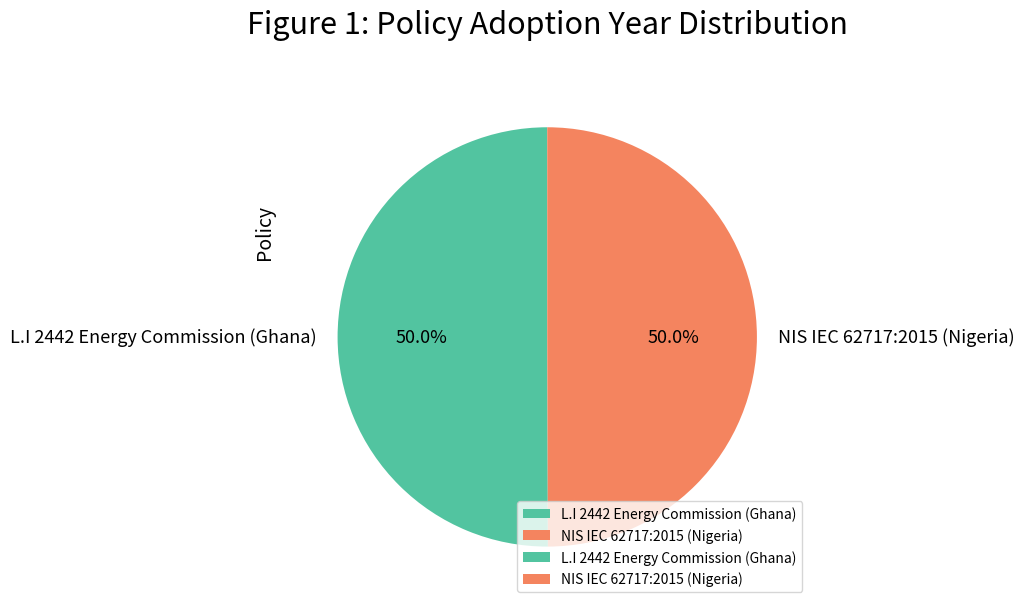

What portion of the pie excludes NIS IEC 62717:2015 (Nigeria)?

50.0%